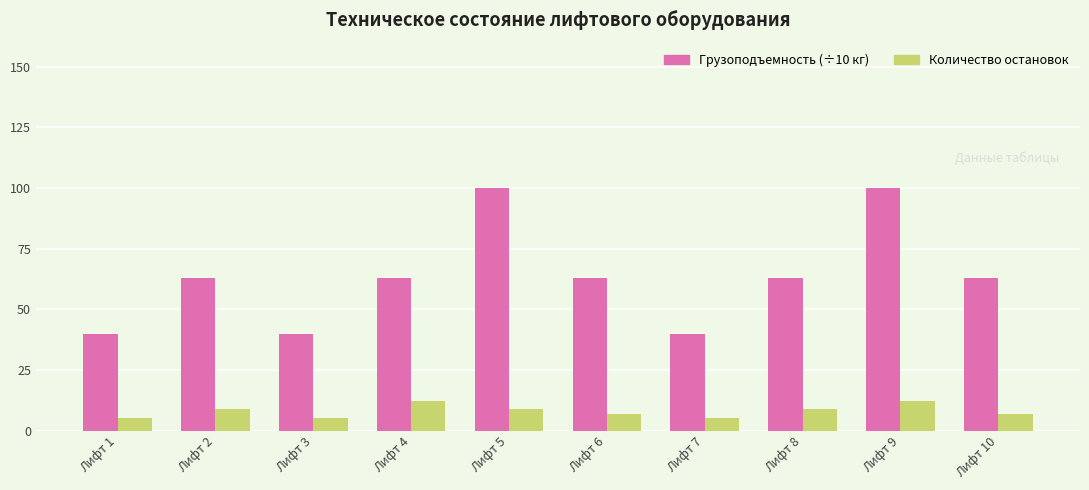

Rank the series at Лифт 5 from lowest to highest value.

Количество остановок, Грузоподъемность (÷10 кг)